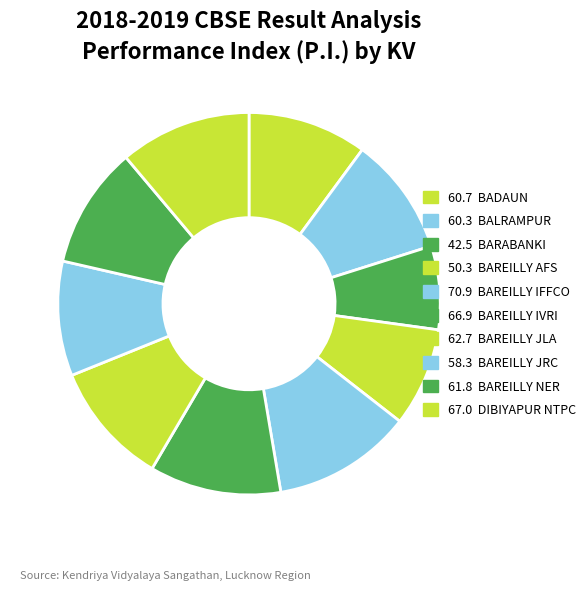

How many segments does this pie chart have?

10